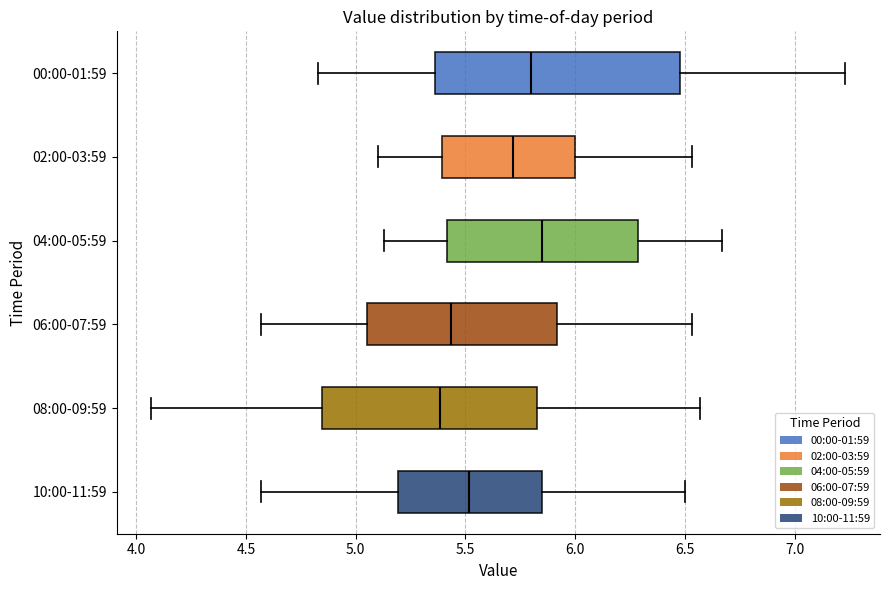

Reading bottom to top, read every box against the x-axis: the position of its median line, the range the box covers, and the ends of its whiskers. The values are not printed on the chart, so give them approximately, as read against the axis.

10:00-11:59: median 5.50, box 5.20 to 5.85, whiskers 4.55 to 6.50
08:00-09:59: median 5.40, box 4.85 to 5.85, whiskers 4.05 to 6.55
06:00-07:59: median 5.45, box 5.05 to 5.90, whiskers 4.55 to 6.55
04:00-05:59: median 5.85, box 5.40 to 6.30, whiskers 5.15 to 6.65
02:00-03:59: median 5.70, box 5.40 to 6.00, whiskers 5.10 to 6.55
00:00-01:59: median 5.80, box 5.35 to 6.50, whiskers 4.85 to 7.25